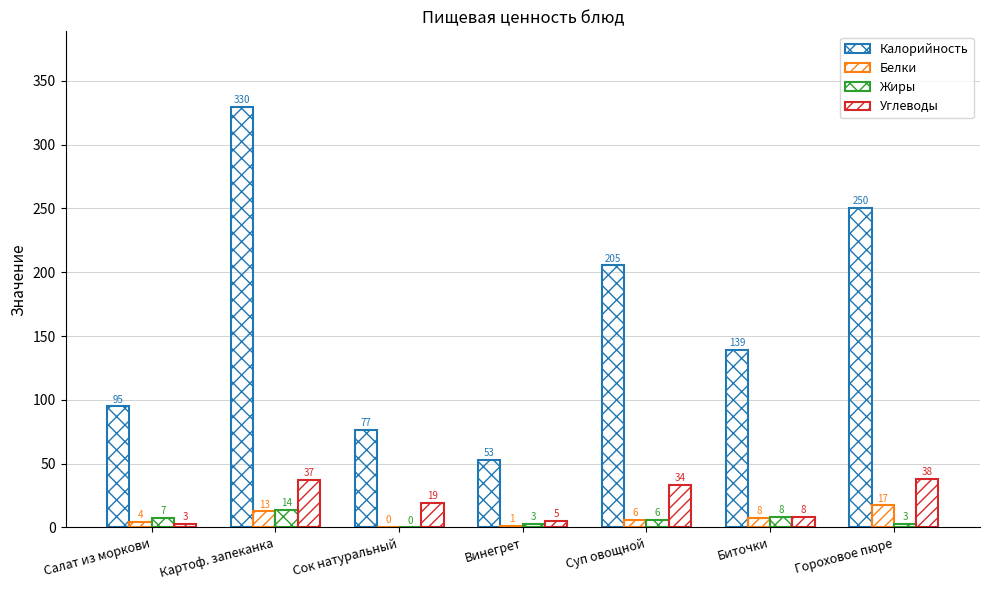

What is the difference between the Калорийность values at Винегрет and Суп овощной?

152.6